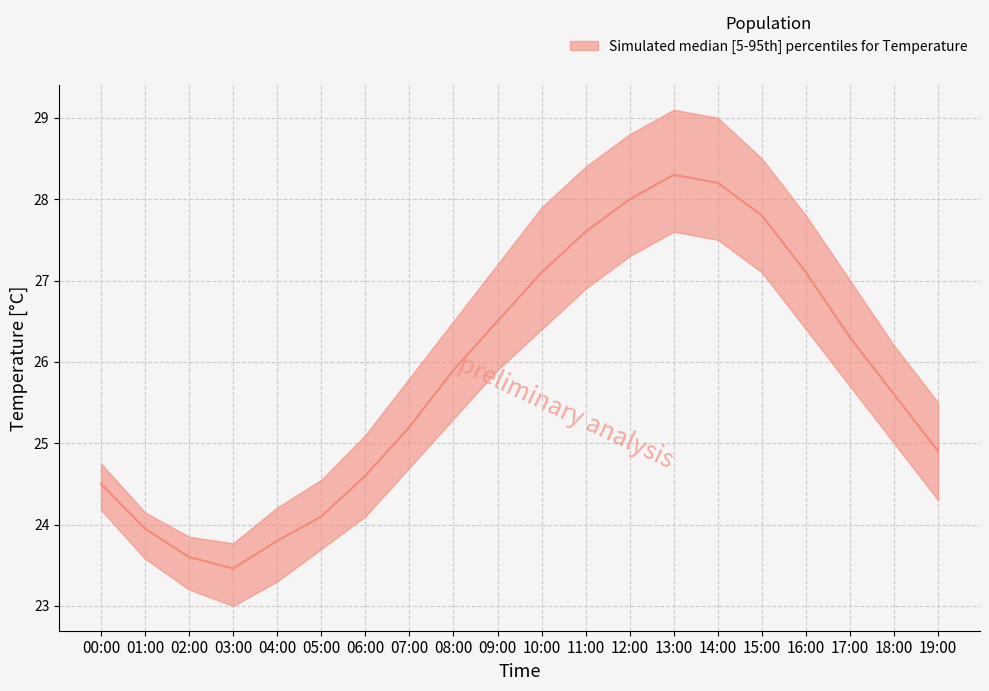

True or false: temperature_lower has more than 0 points higher than both neighbors.

True